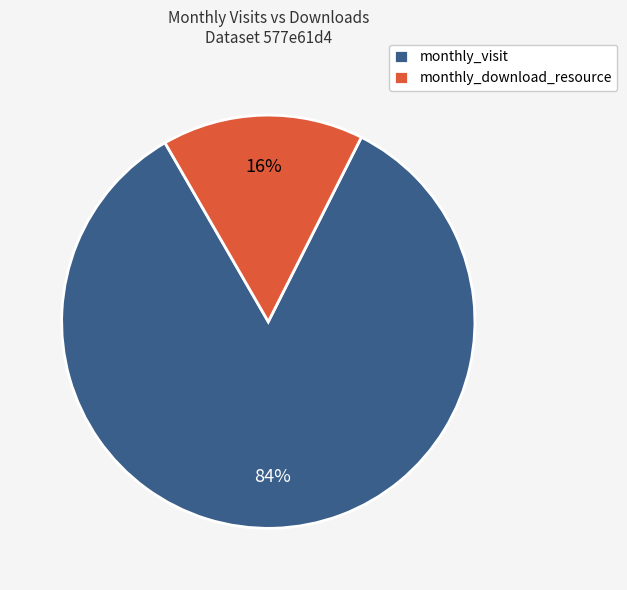

How many slices are in this pie chart?

2